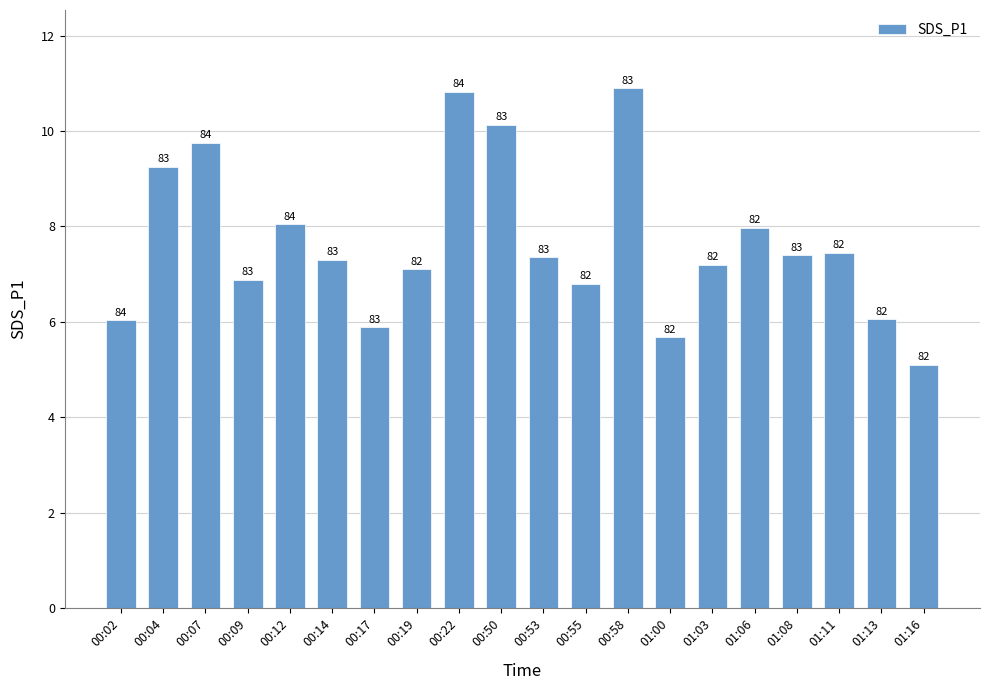

What is the greatest value displayed?

10.9